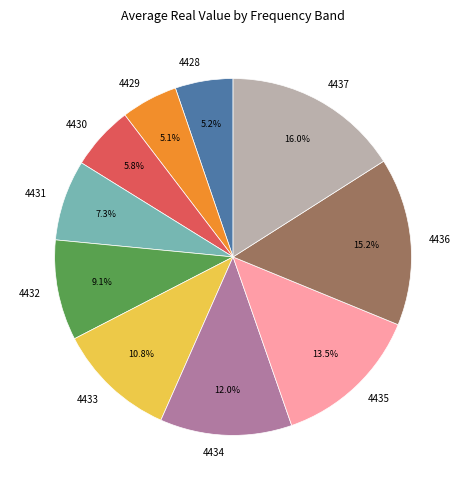

Is there a majority slice in this chart?

No